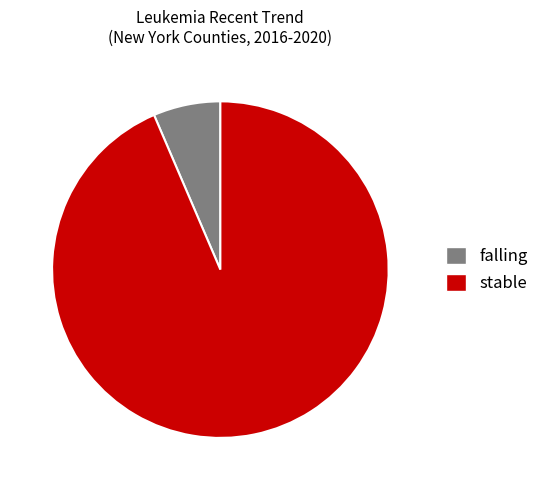

Is there a majority slice in this chart?

Yes